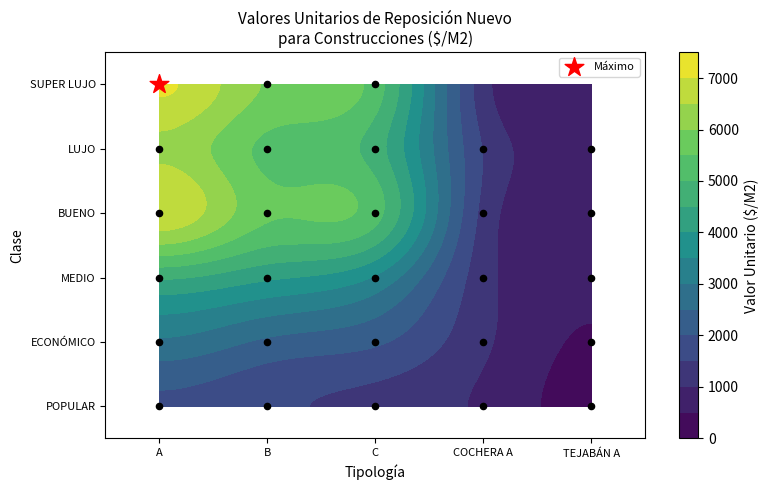

Rank the series by their maximum value, from highest to lowest.

SUPER LUJO, BUENO, LUJO, MEDIO, ECONÓMICO, POPULAR